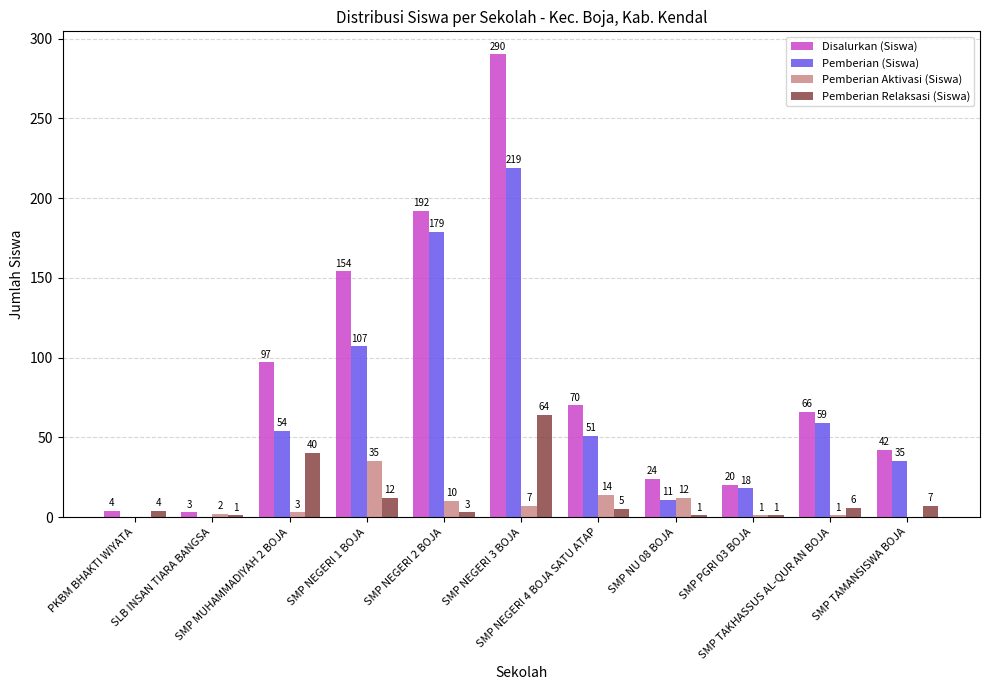

Where is Pemberian (Siswa) nearest to the value 109?

SMP NEGERI 1 BOJA